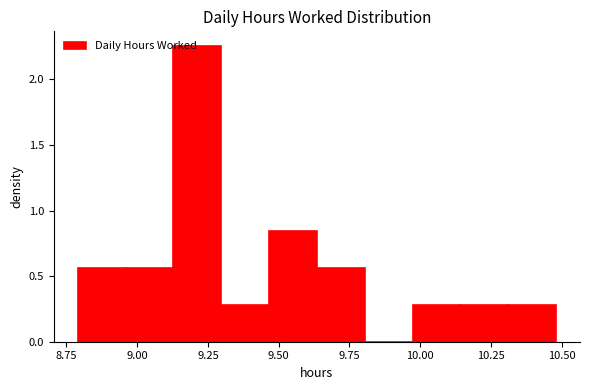

Read against the x-axis, roughly where is the centre of the tallest bar?

9.20